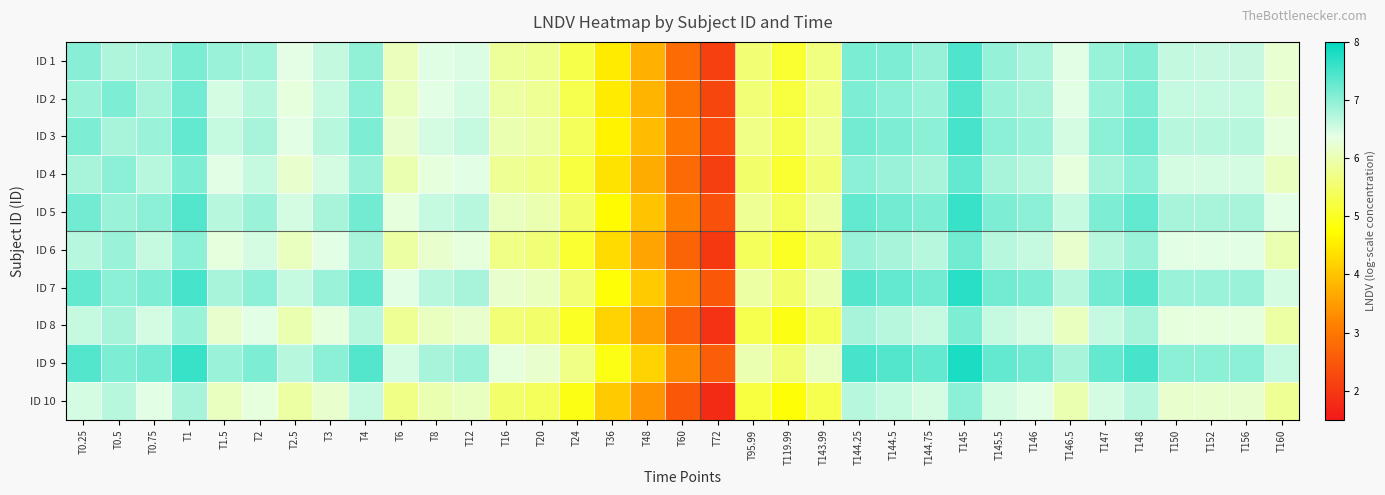

At T2, list the series in order from largest to smallest.

ID 9, ID 7, ID 5, ID 1, ID 3, ID 2, ID 4, ID 6, ID 8, ID 10